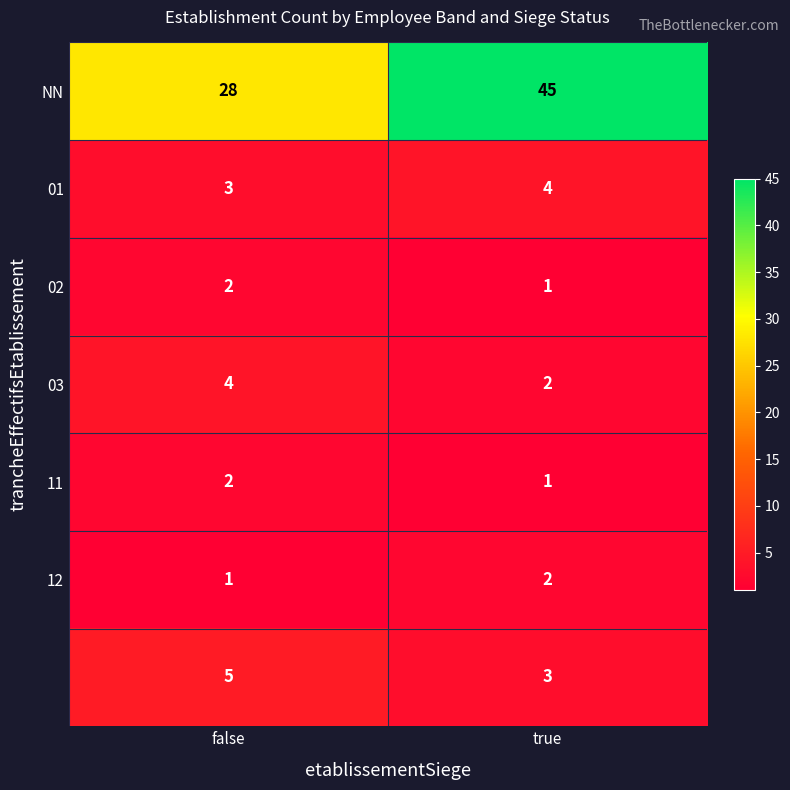

What is the total value across all series at false?

45